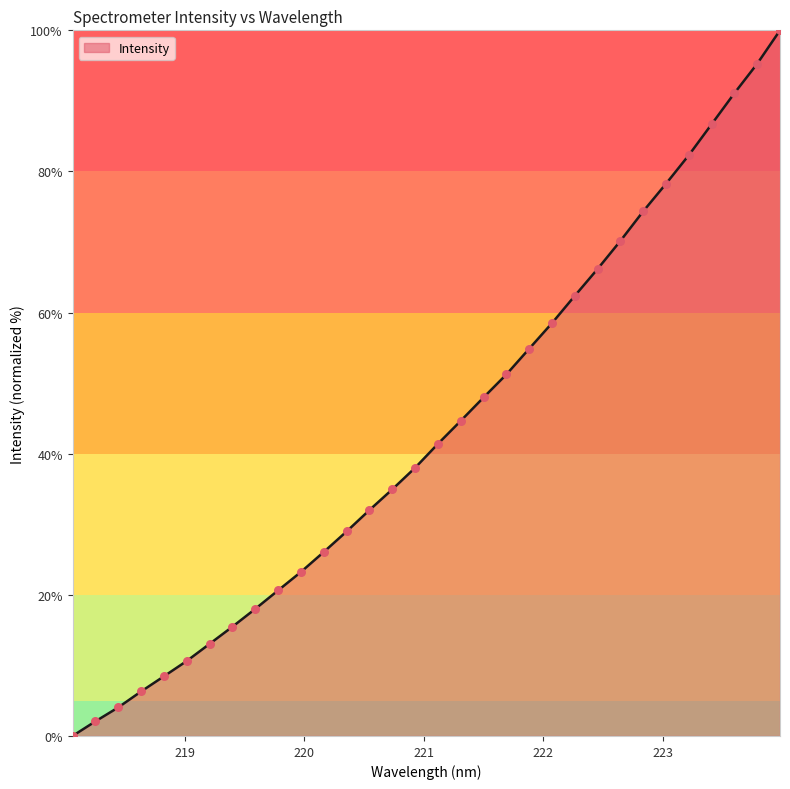

What is the greatest value displayed?

100.0